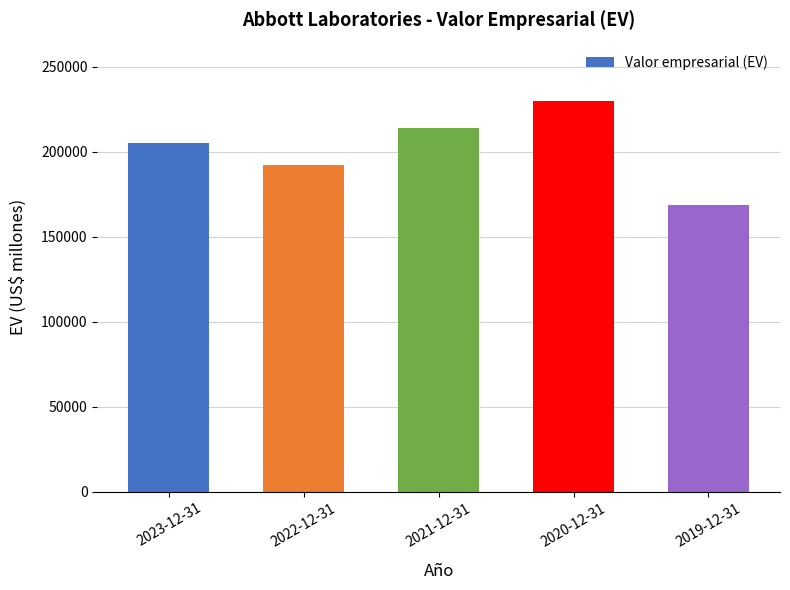

What is the ratio of the value at 2021-12-31 to the value at 2023-12-31?

1.0